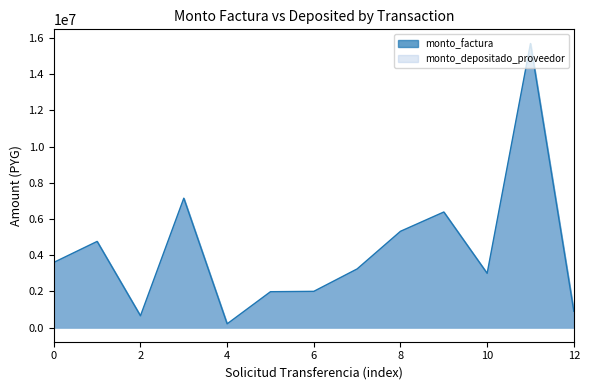

What is the difference between the maximum and minimum values?

15495500